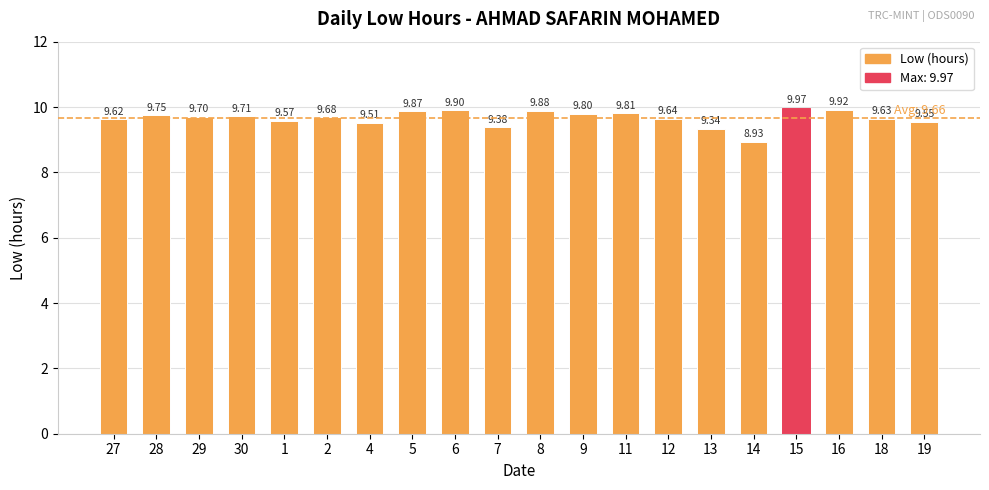

Which has a higher value, 4 or 14?

4